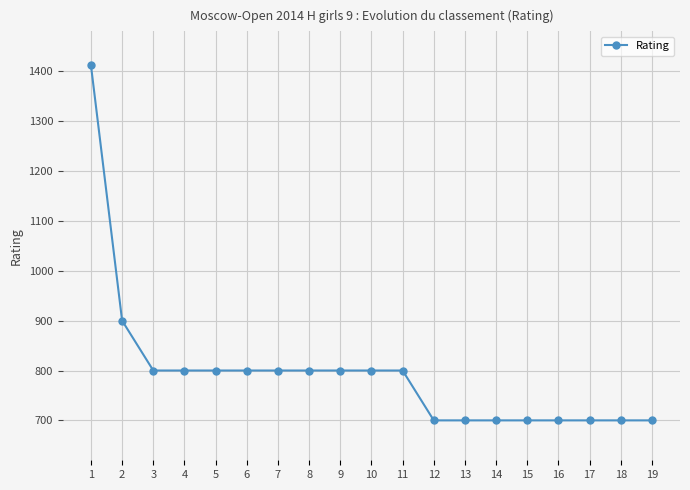

Reading right to left, list all the values displayed in this chart.

700	700	700	700	700	700	700	700	800	800	800	800	800	800	800	800	800	900	1412